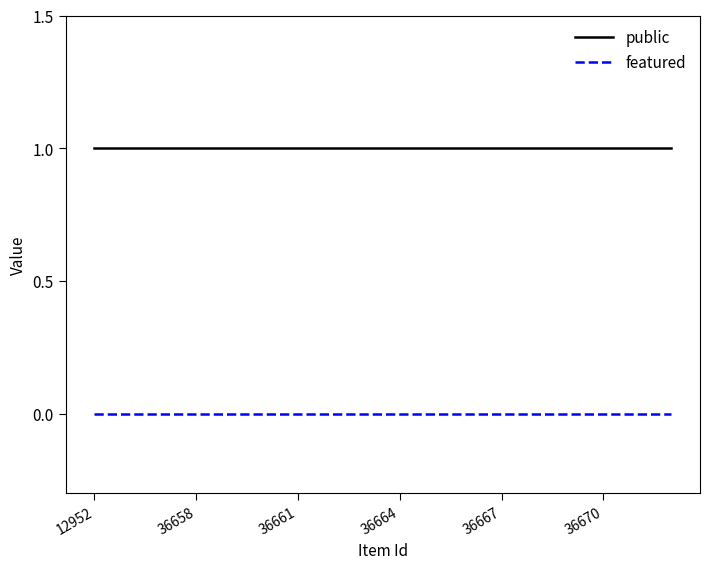

Which series has the largest total across all categories?

public